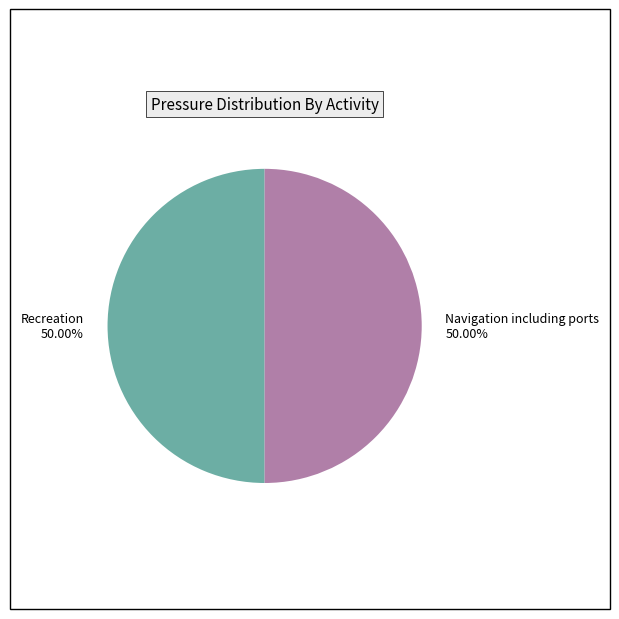

Is it true that Navigation including ports is 64% of the pie?

False